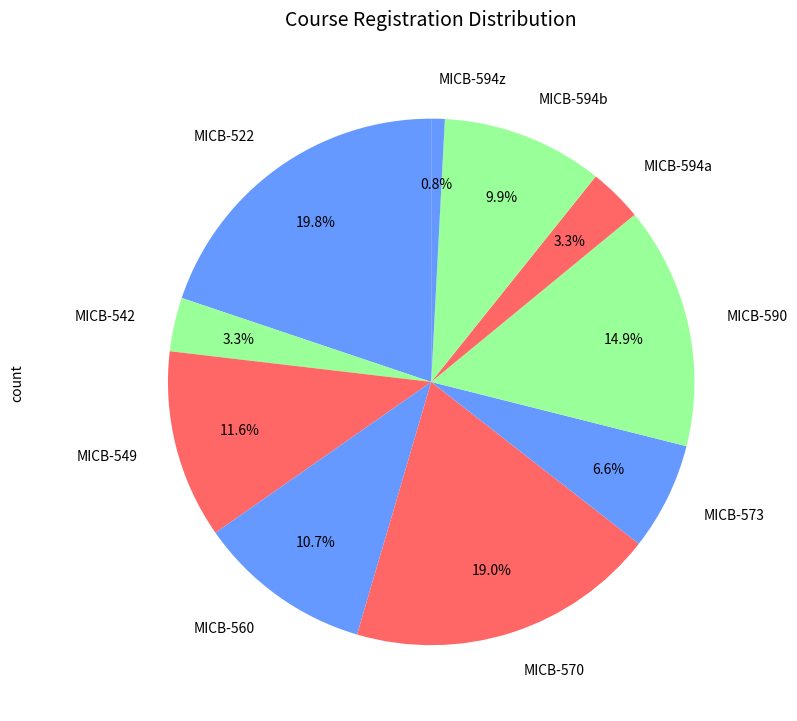

Which slice is the largest?

MICB-522